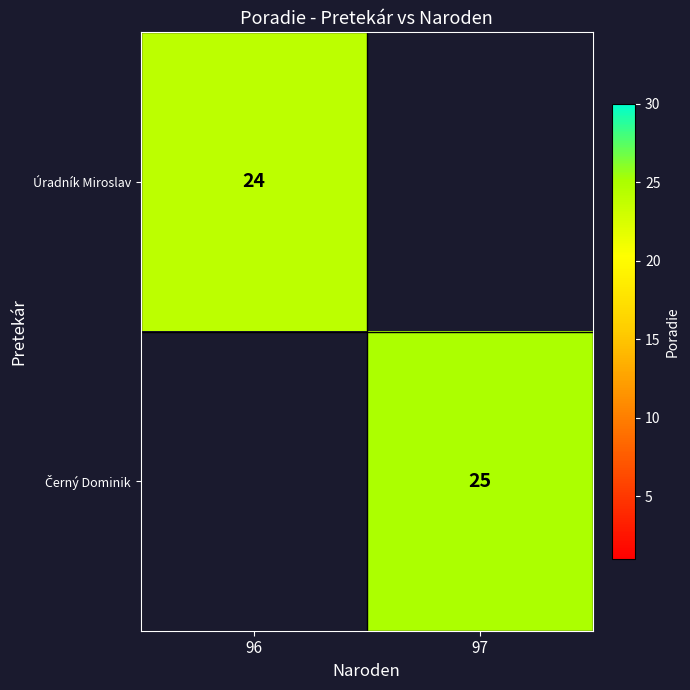

Count the number of data series in this chart.

2